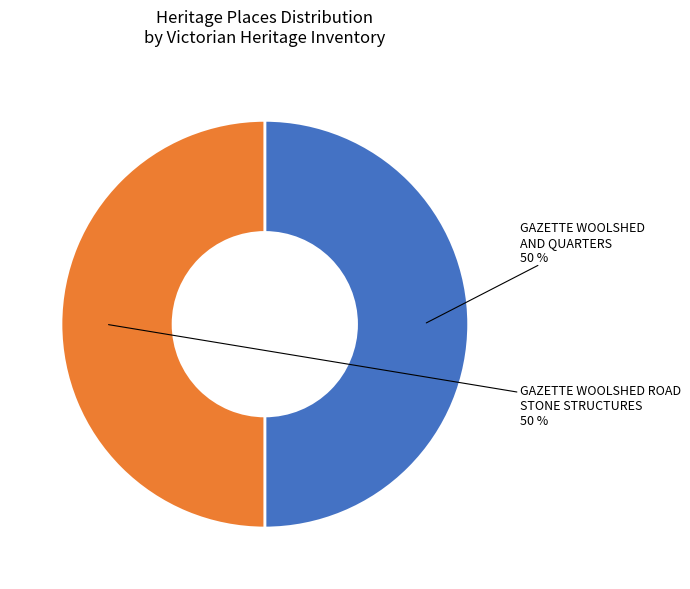

What is the ratio of the value at GAZETTE WOOLSHED AND QUARTERS to the value at GAZETTE WOOLSHED ROAD STONE STRUCTURES?

1.0